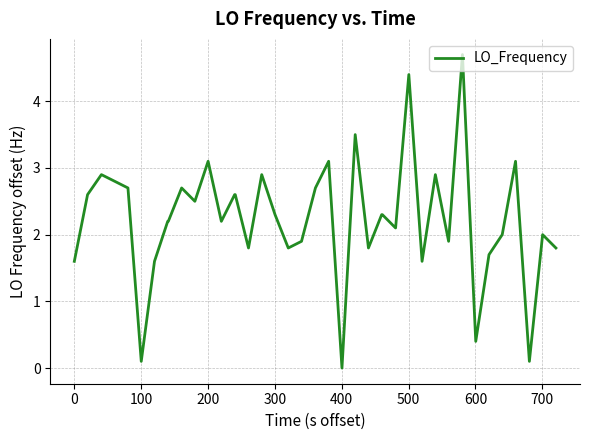

What is the difference between the maximum and minimum values?

4.7